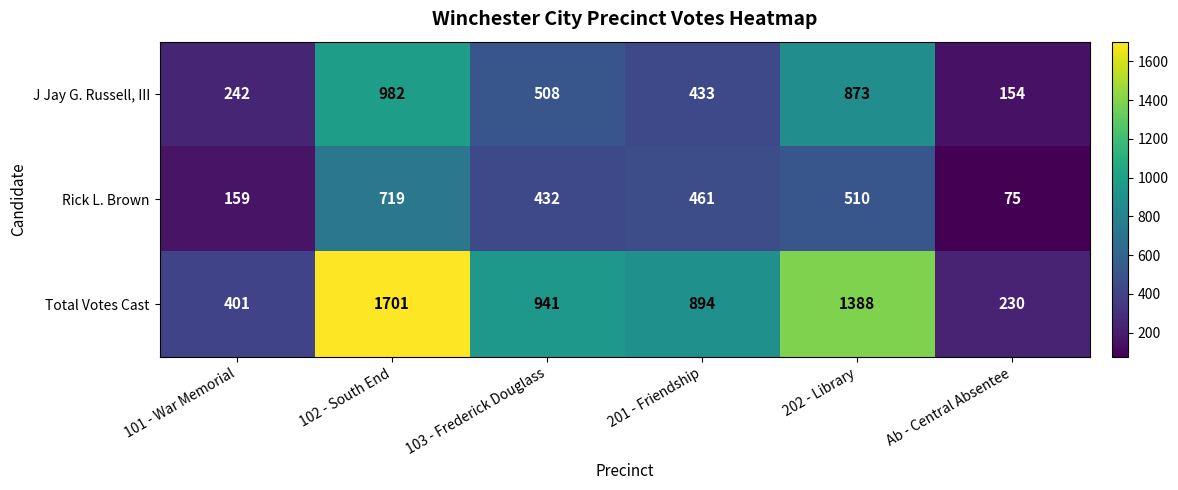

The value of J Jay G. Russell, III at 201 - Friendship is 573. True or false?

False